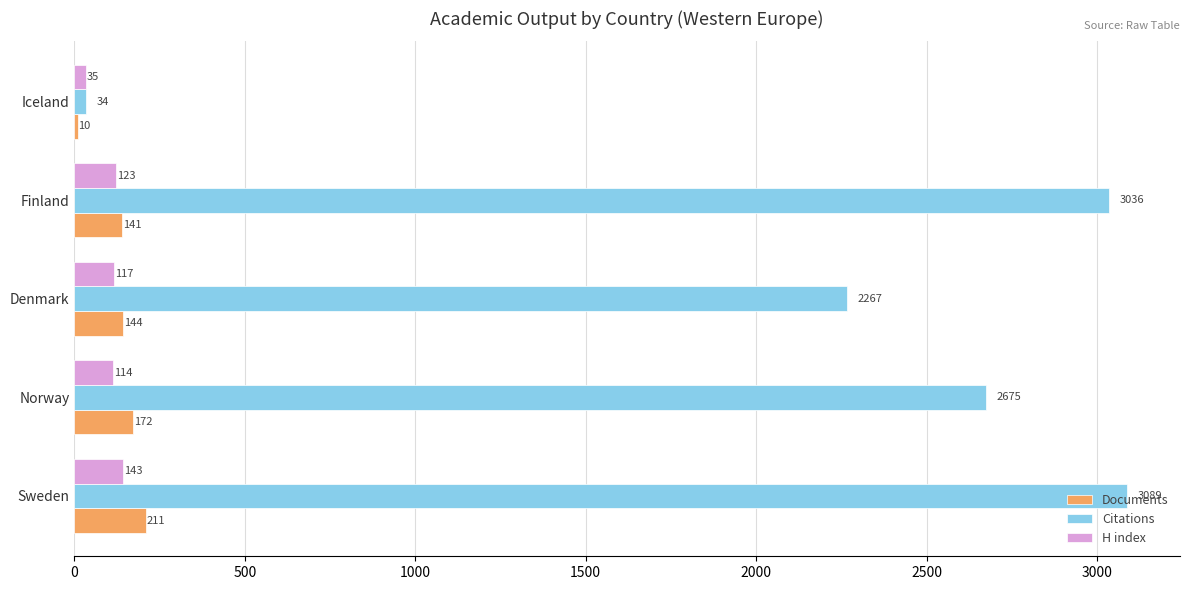

What is the difference between the highest and lowest values at Denmark?

2150